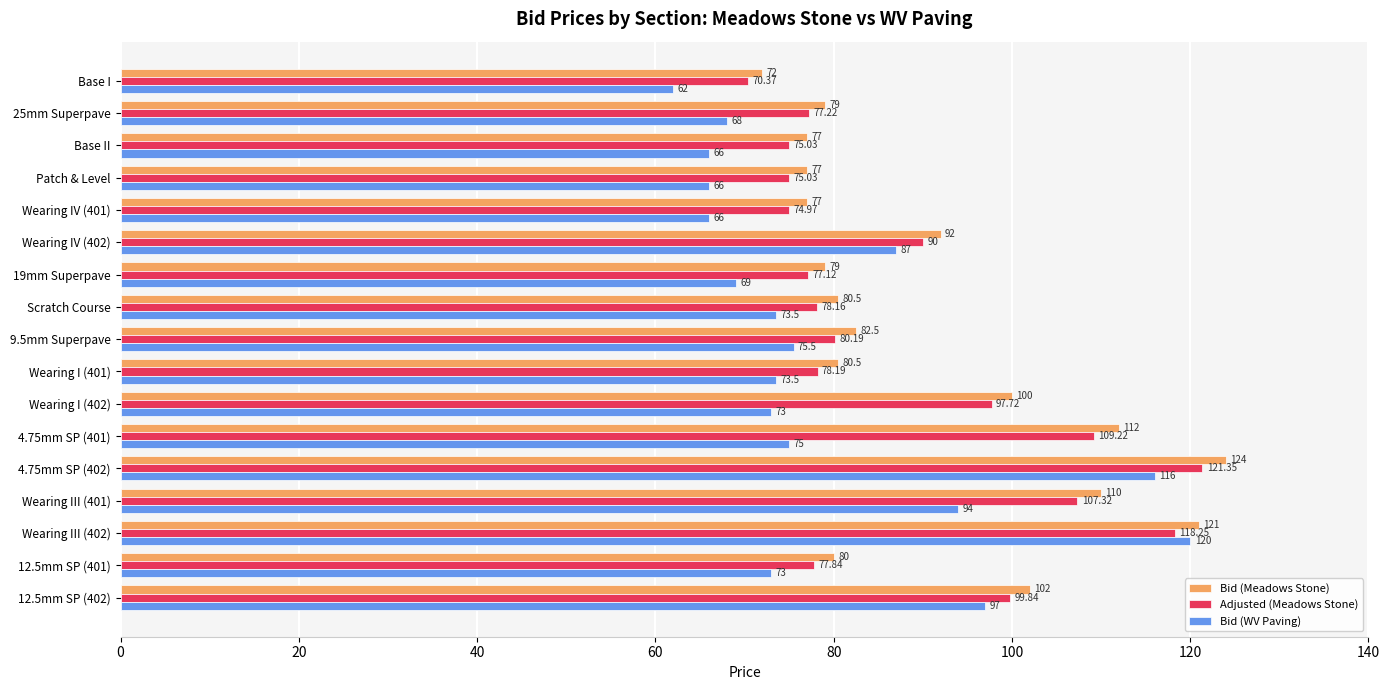

What is the difference between the maximum and minimum values in the Bid (Meadows Stone) series?

52.0